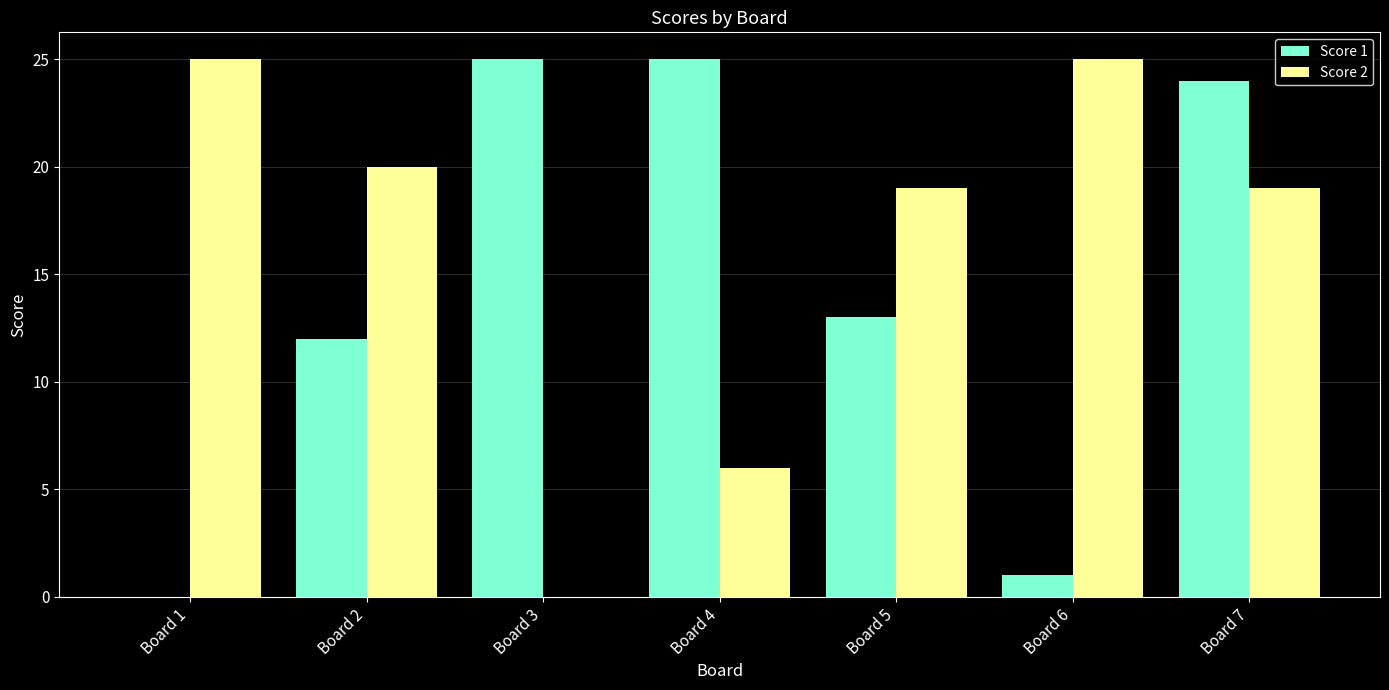

How many categories are shown in the chart?

7